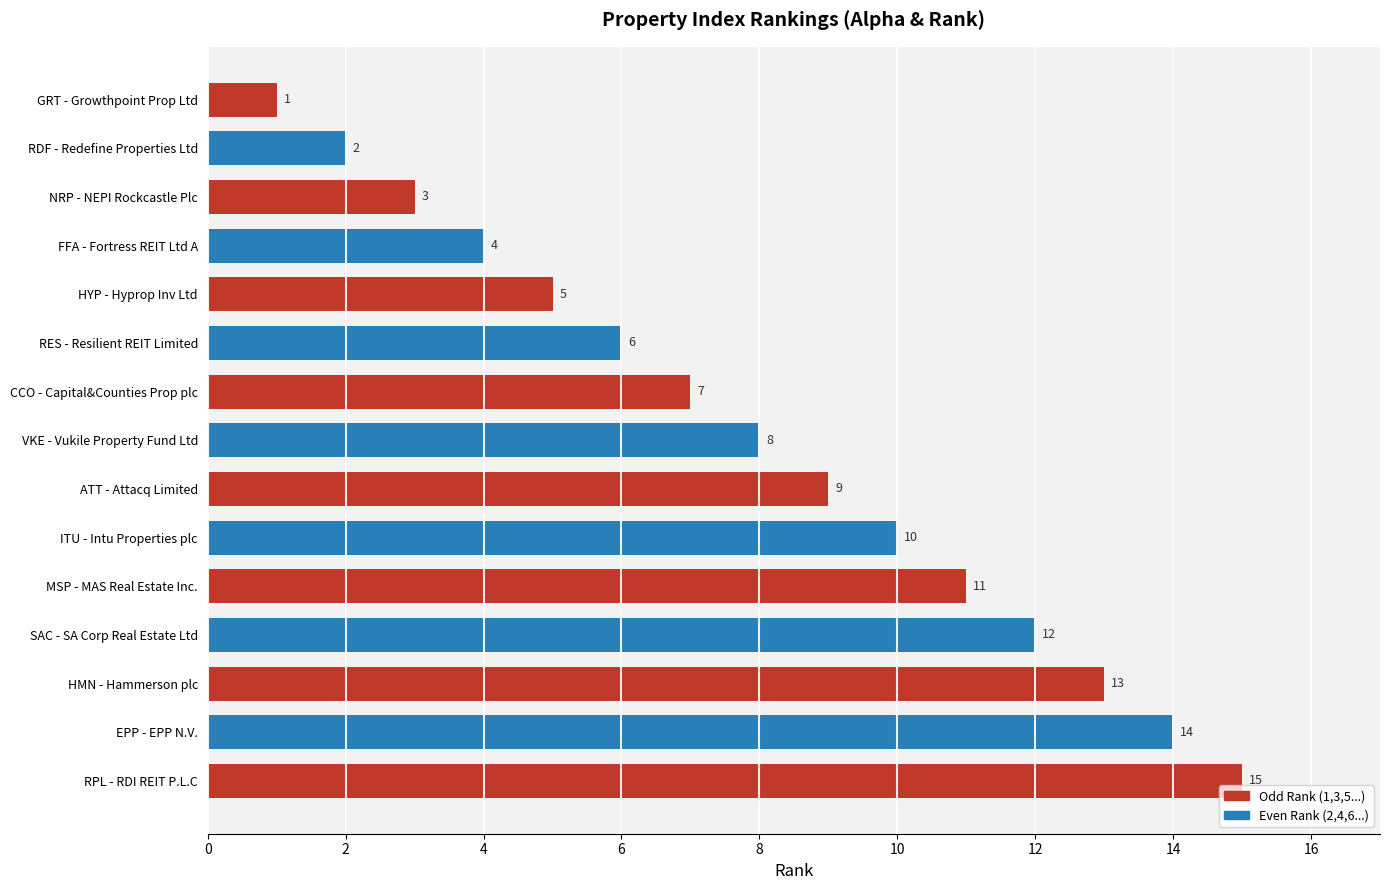

Which category has the highest value across all series?

RPL - RDI REIT P.L.C